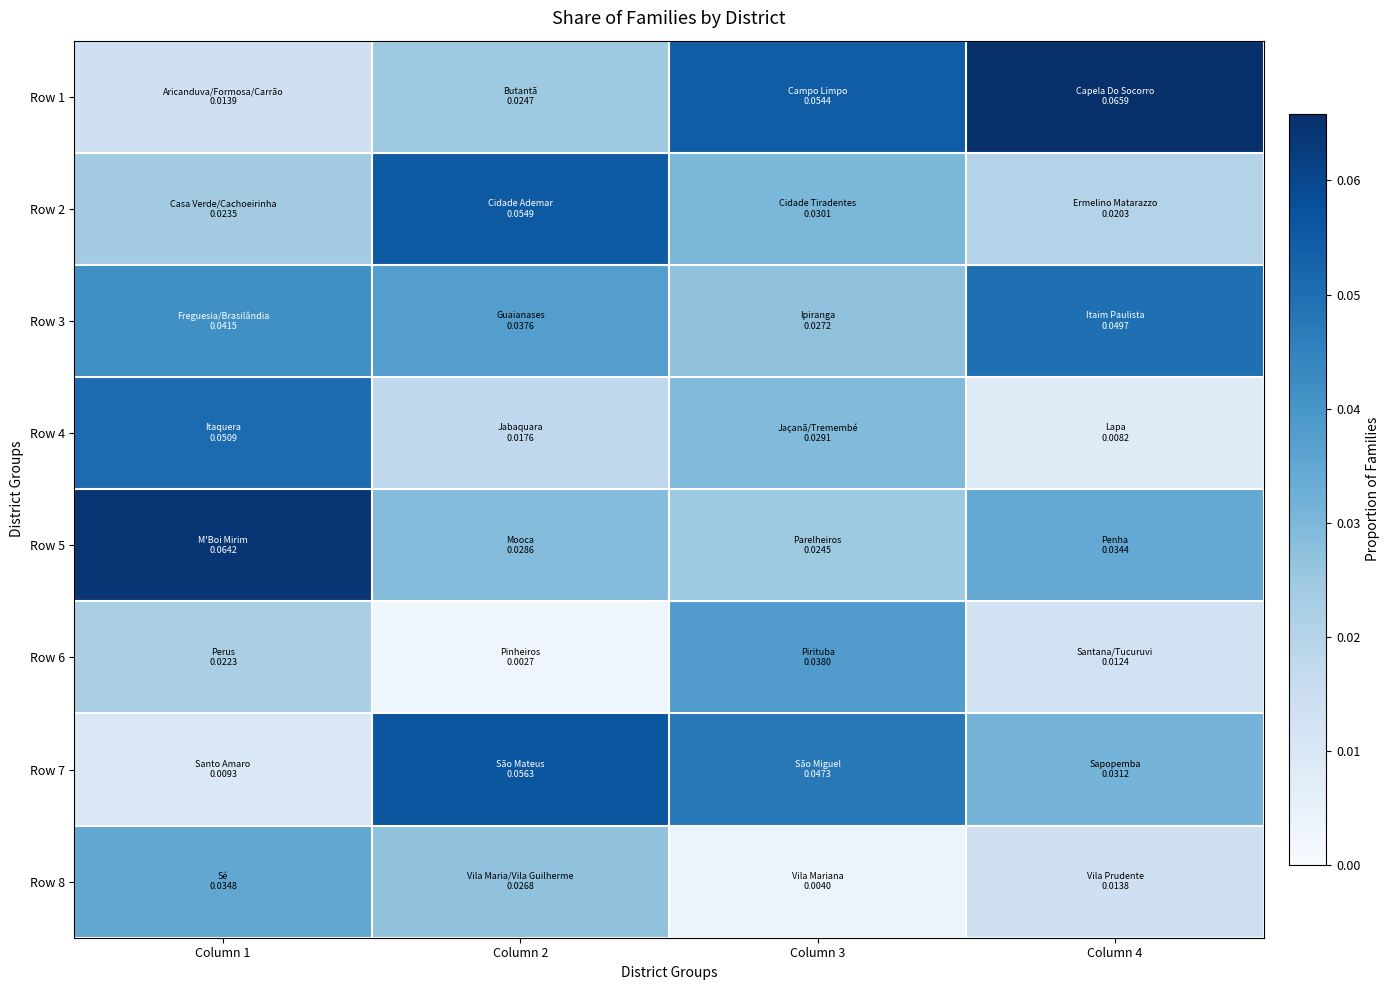

At how many categories does at least one series exceed 0?

4